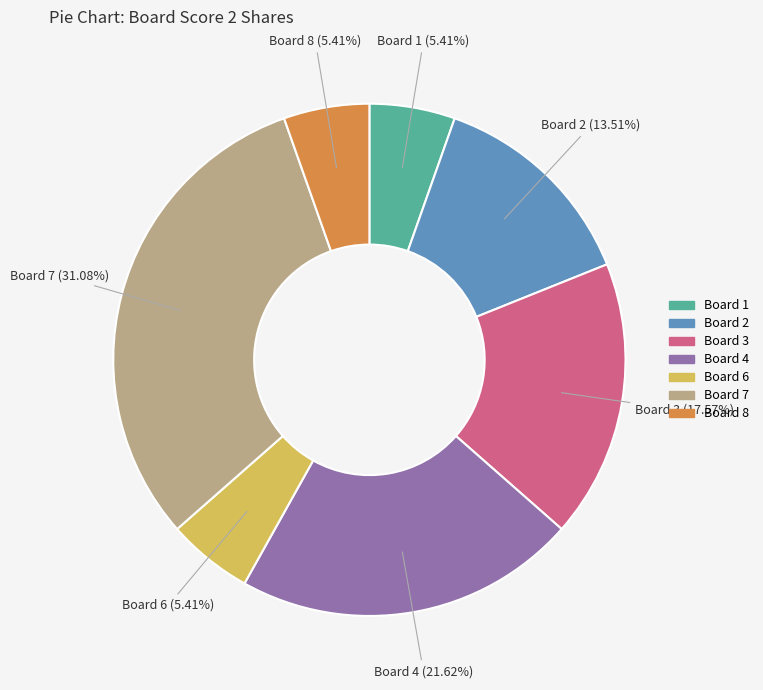

Does any single category account for the majority?

No